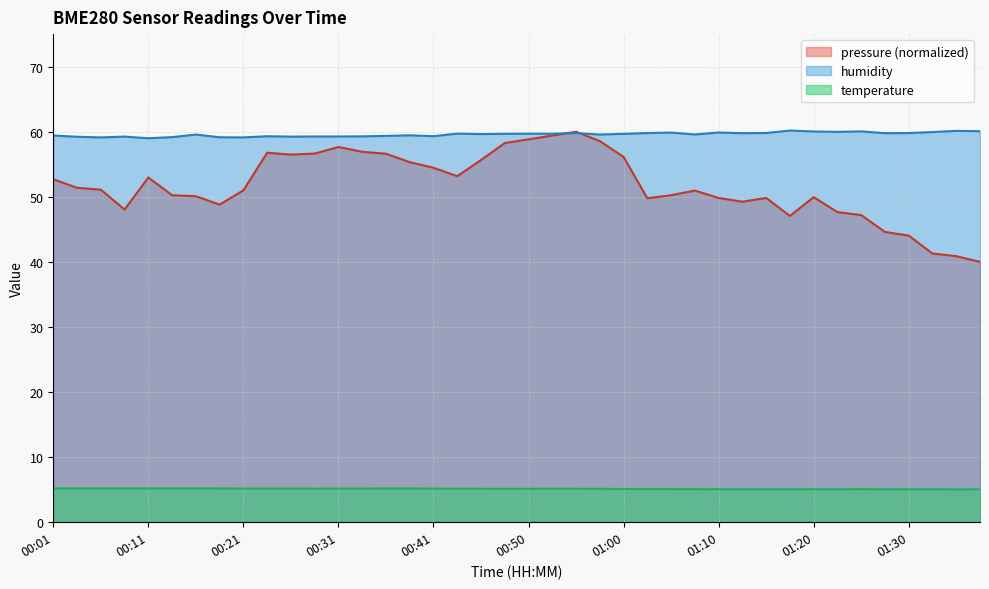

At which label does humidity reach its peak?

01:17